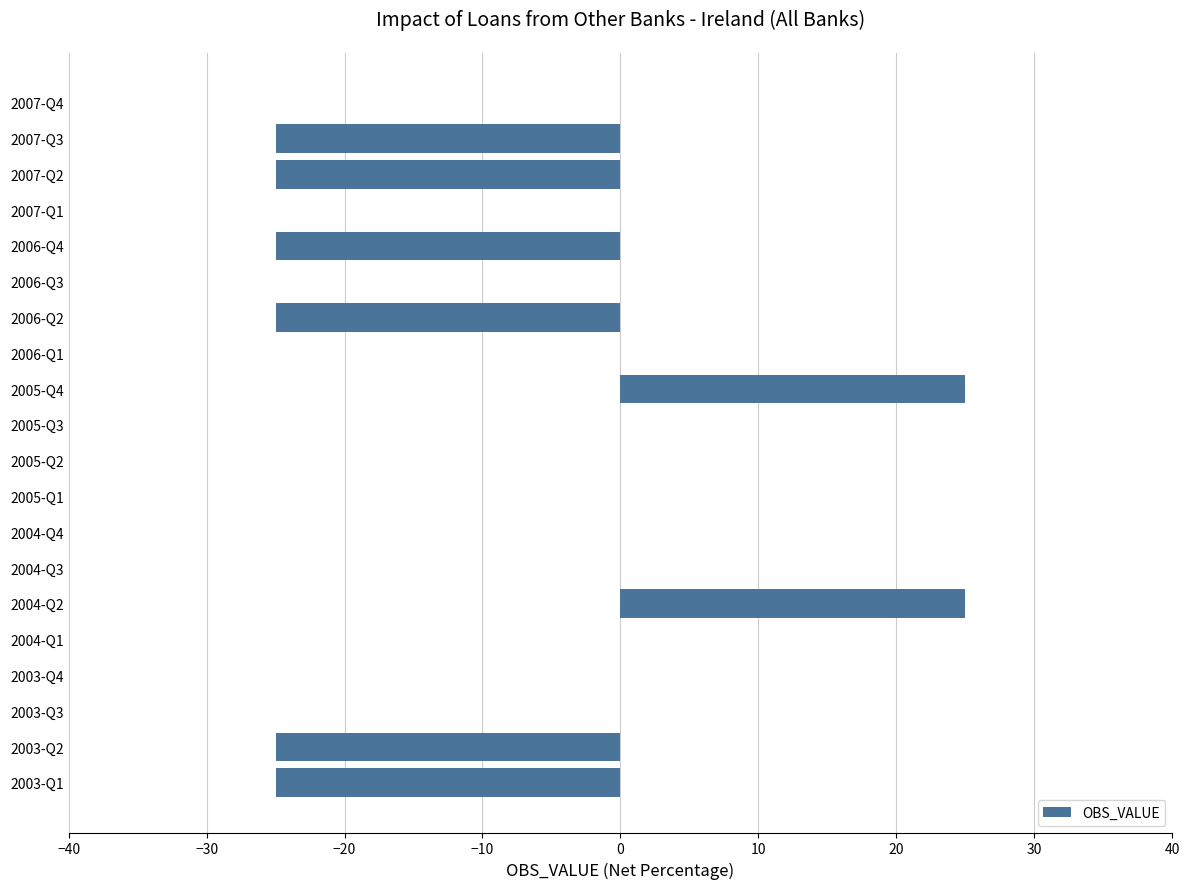

Reading bottom to top, transcribe all the data shown in this chart.

2003-Q1=-25	2003-Q2=-25	2003-Q3=0	2003-Q4=0	2004-Q1=0	2004-Q2=25	2004-Q3=0	2004-Q4=0	2005-Q1=0	2005-Q2=0	2005-Q3=0	2005-Q4=25	2006-Q1=0	2006-Q2=-25	2006-Q3=0	2006-Q4=-25	2007-Q1=0	2007-Q2=-25	2007-Q3=-25	2007-Q4=0